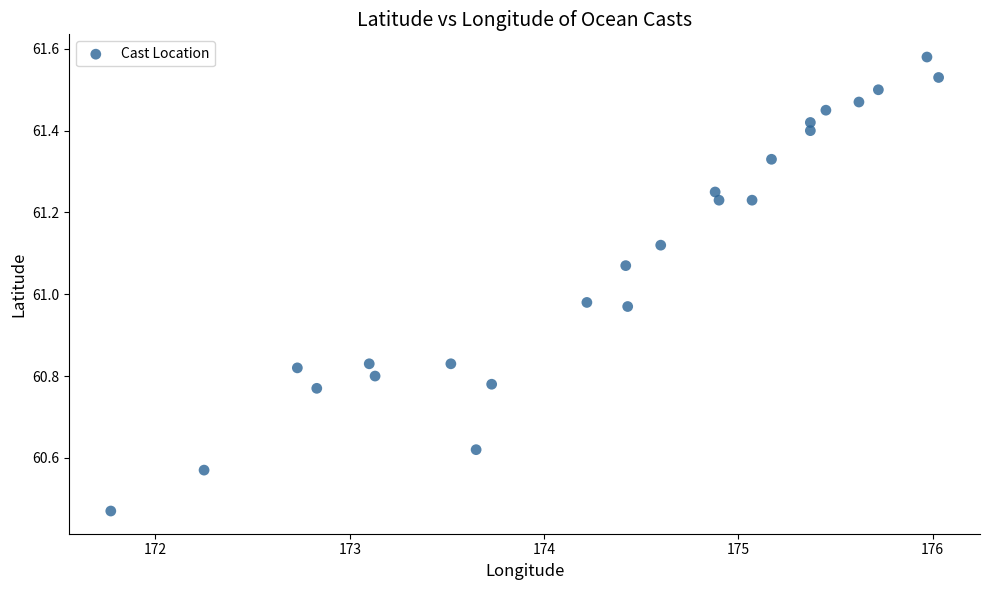

What is the range of Y values (max minus min)?

1.1